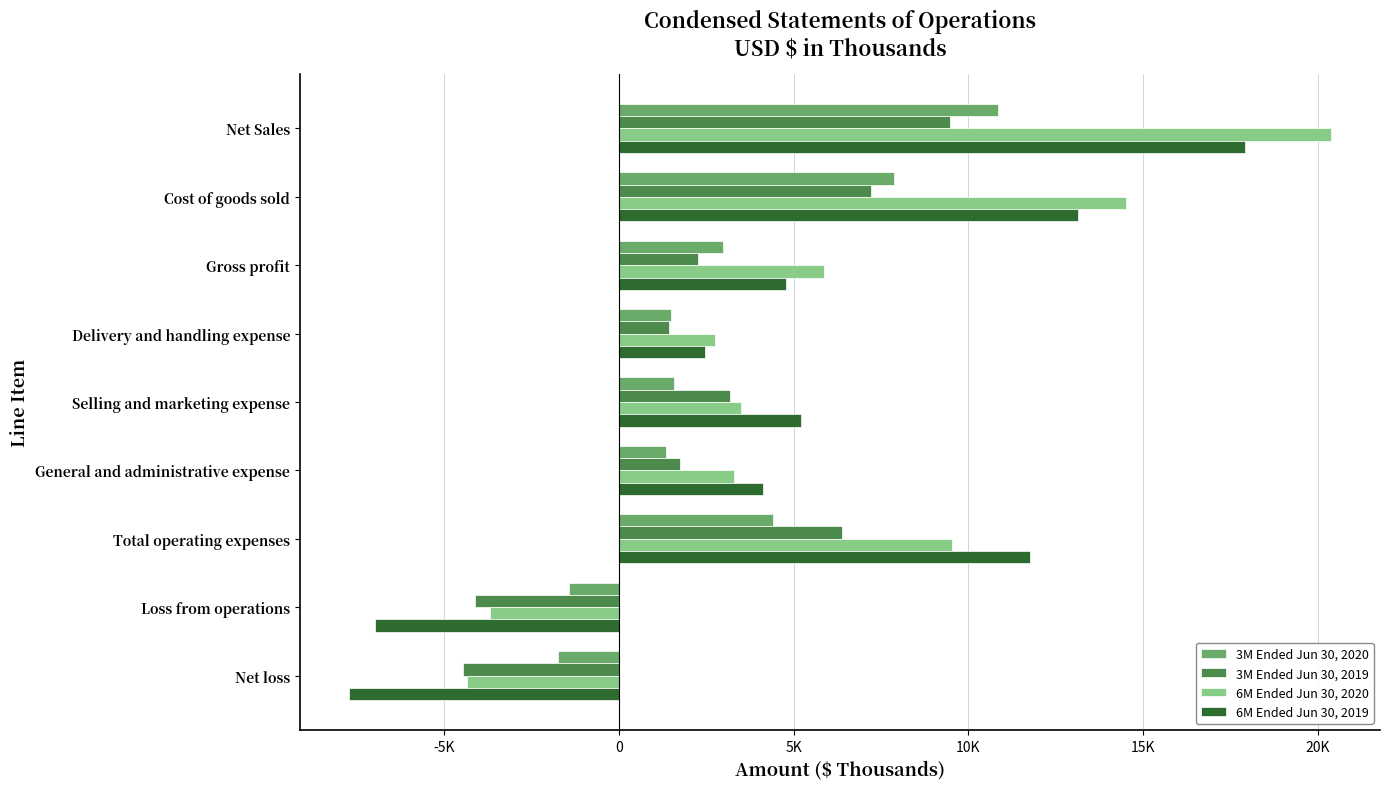

Rank the categories by 6M Ended Jun 30, 2019 value from highest to lowest.

Net Sales, Cost of goods sold, Total operating expenses, Selling and marketing expense, Gross profit, General and administrative expense, Delivery and handling expense, Loss from operations, Net loss